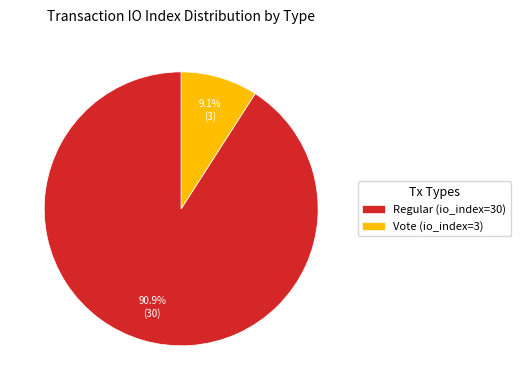

To the nearest percent, what percentage of the pie is Regular (io_index=30)?

91%